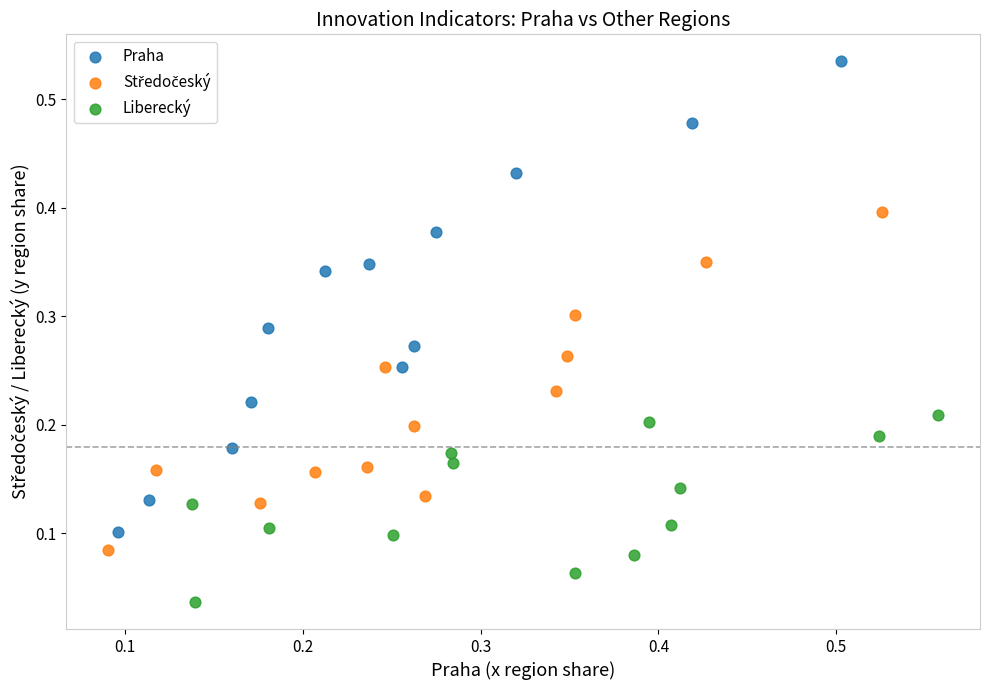

Which series has the largest Y range (max minus min)?

Praha